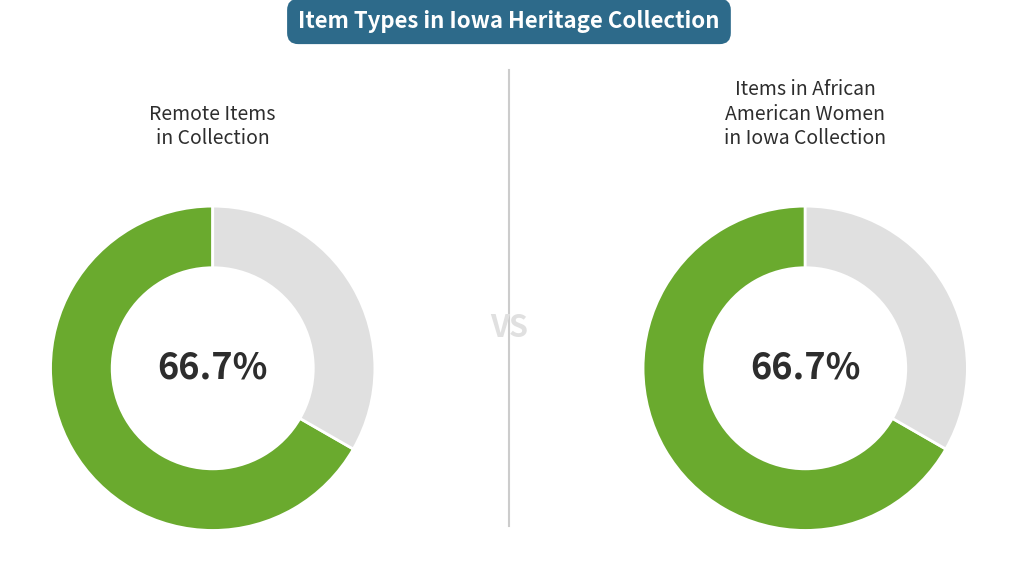

Is it true that 10396 is 10% of the pie?

True